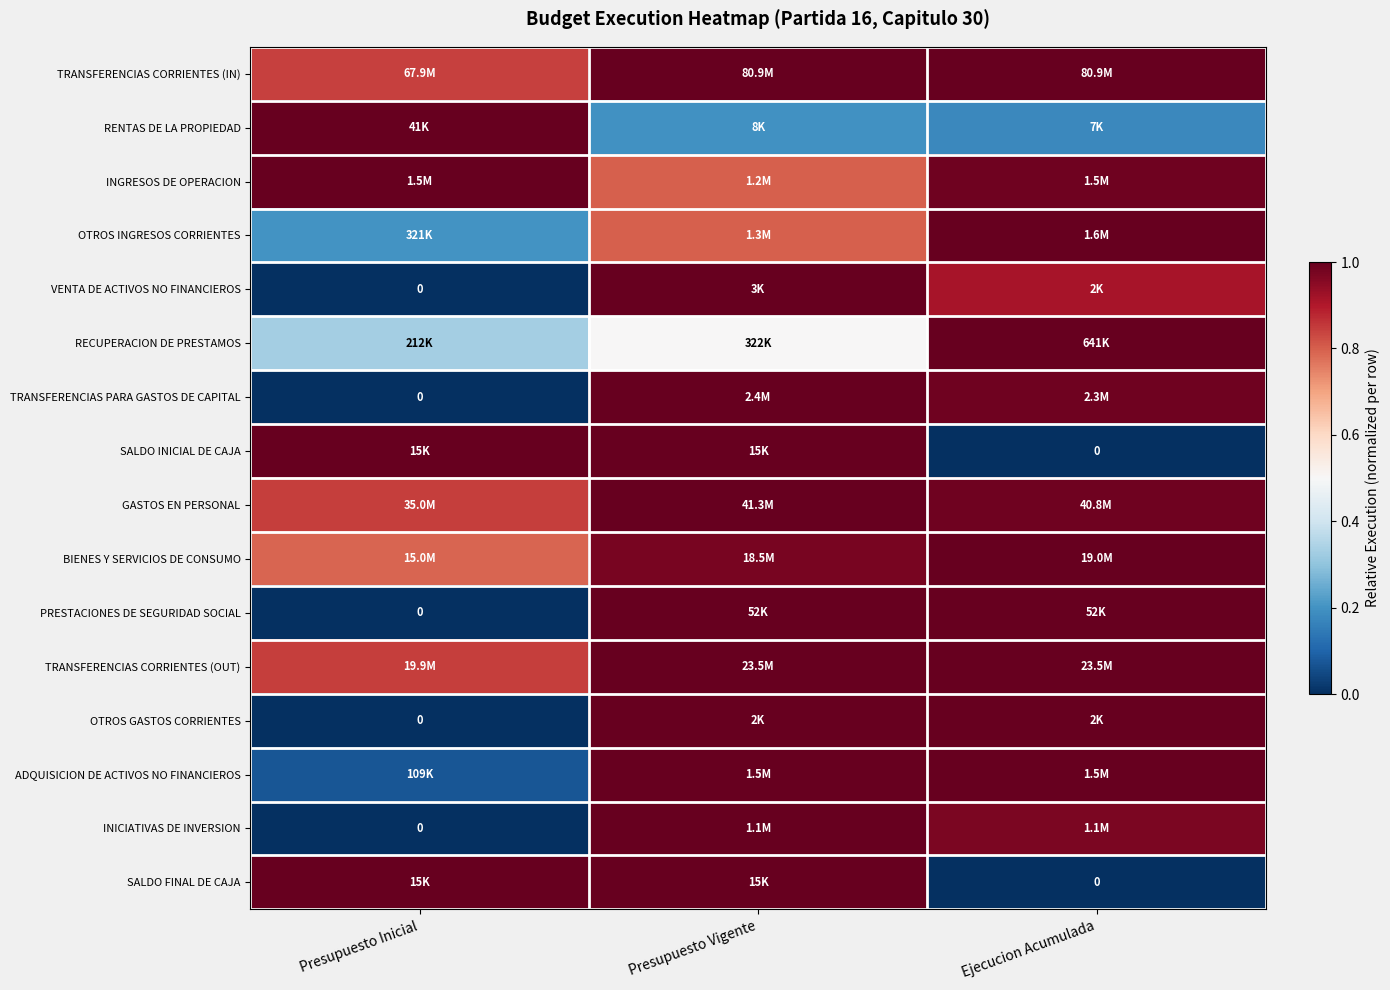

Read the BIENES Y SERVICIOS DE CONSUMO value at Presupuesto Vigente.

1.0